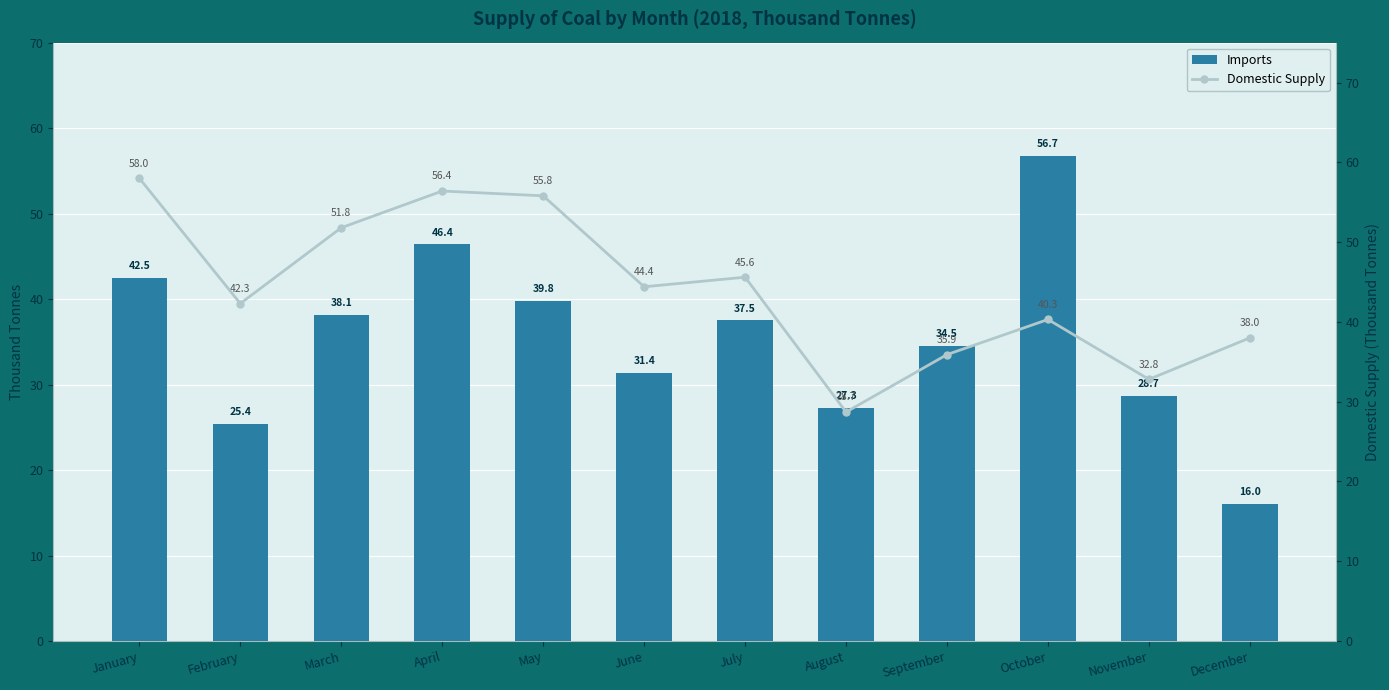

Read the Imports value at April.

46.4